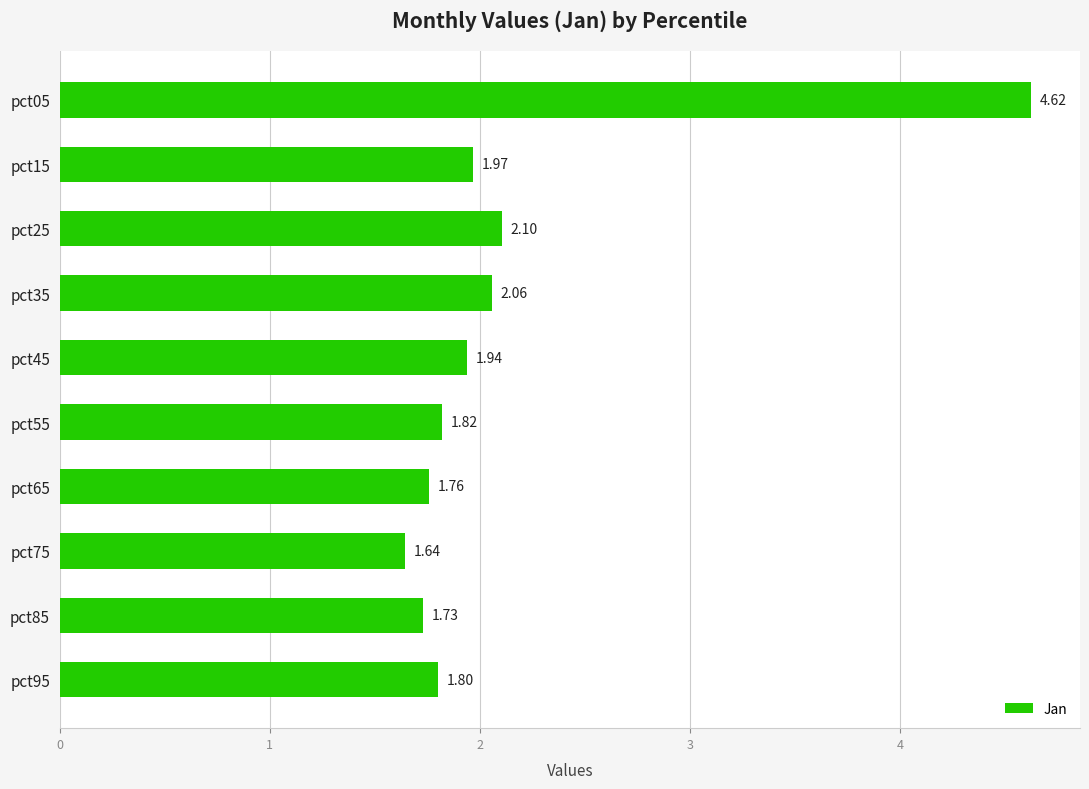

What is the maximum value shown in the chart?

4.6